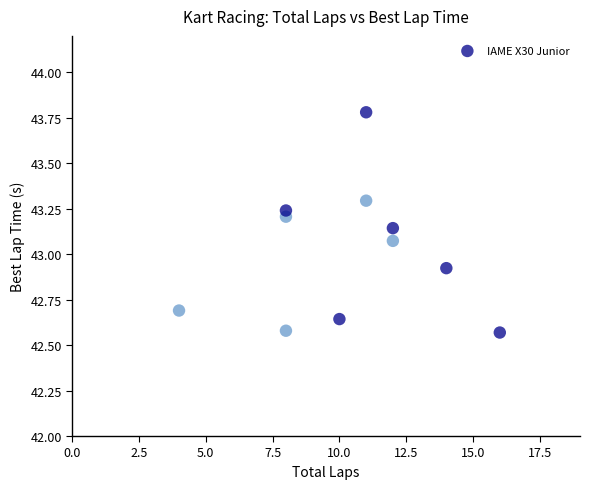

What is the range of X values (max minus min)?

12.0